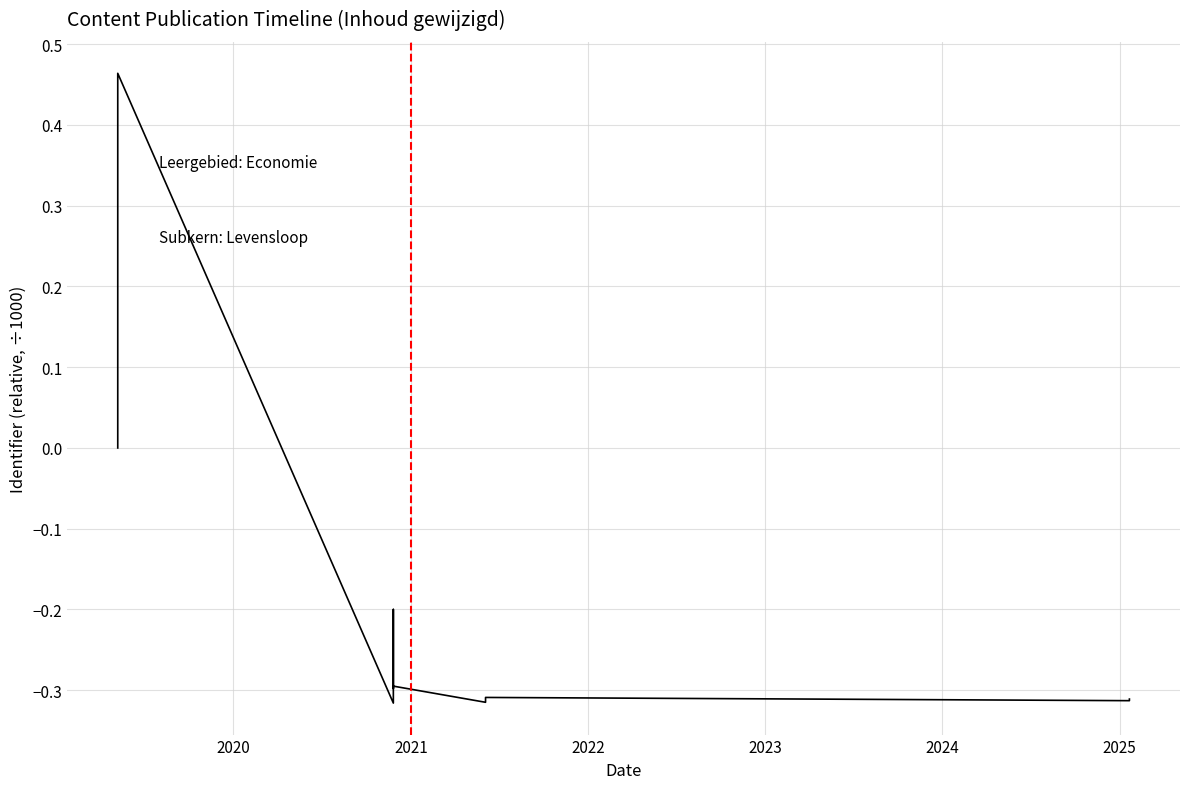

Between 2024 and 2023, which is larger?

2024